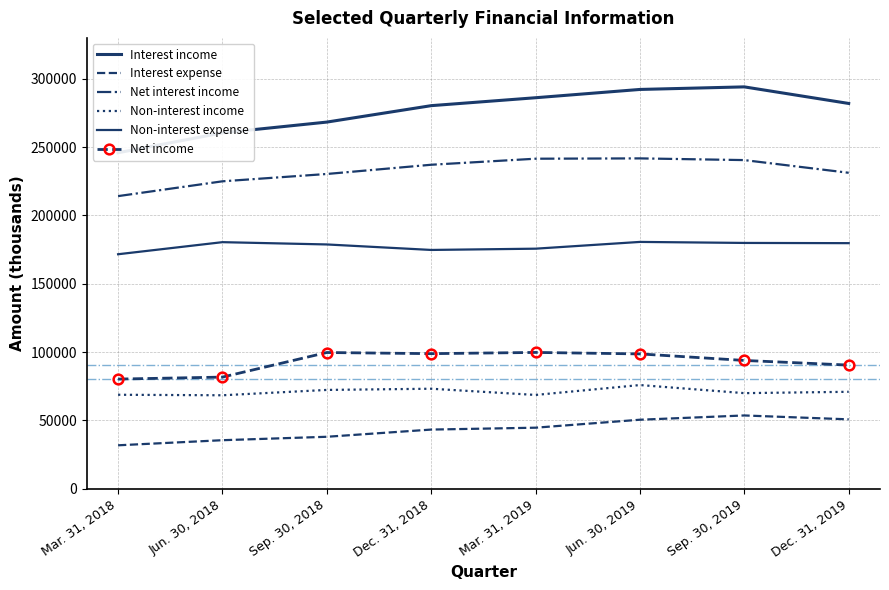

What is the sum of the Non-interest expense values at Sep. 30, 2019 and Mar. 31, 2018?

351509